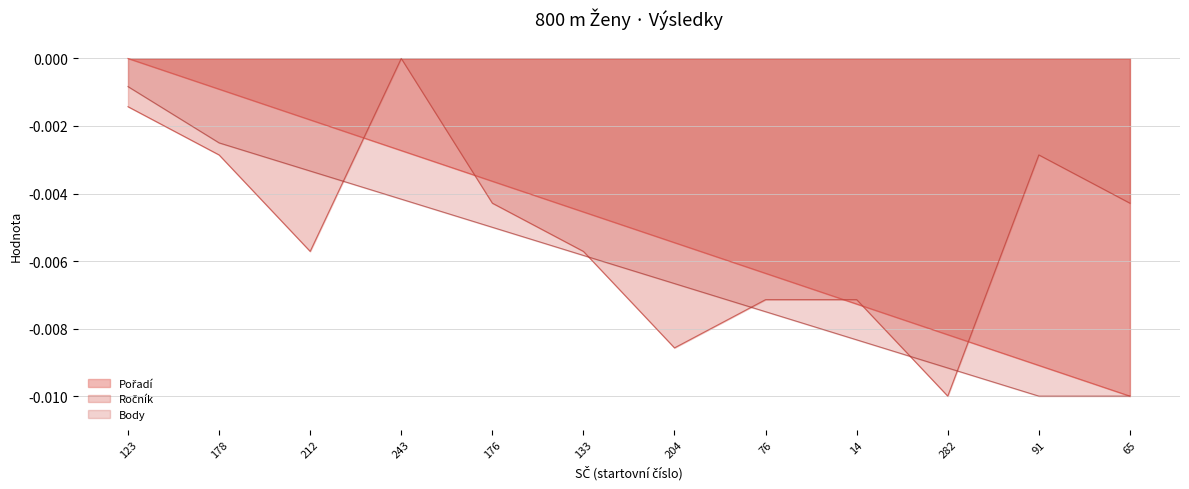

What are all the series names shown in the legend?

Pořadí, Ročník, Body